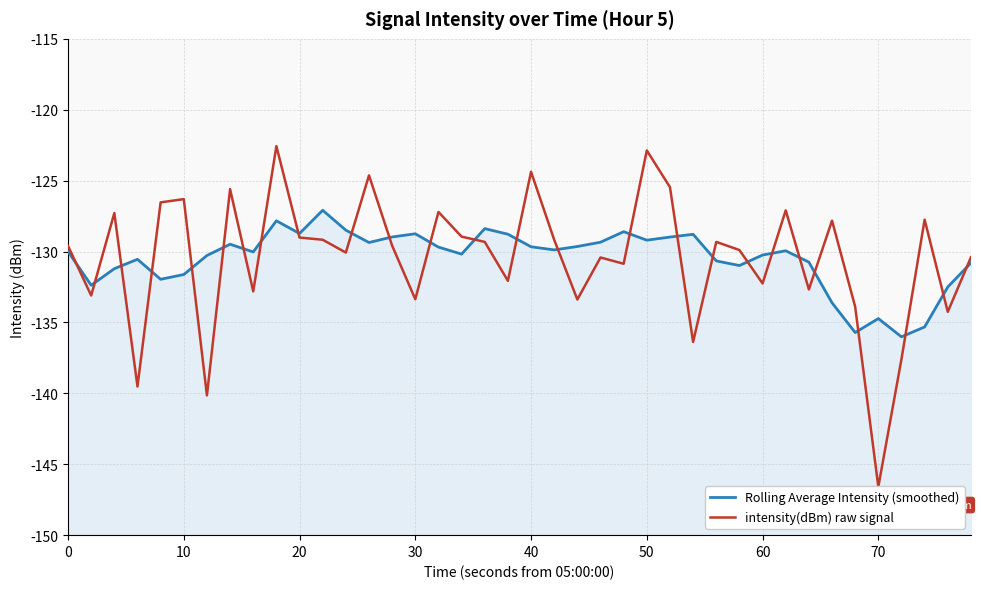

List the series in order of their overall mean, lowest first.

intensity(dBm) raw signal, Rolling Average Intensity (smoothed)